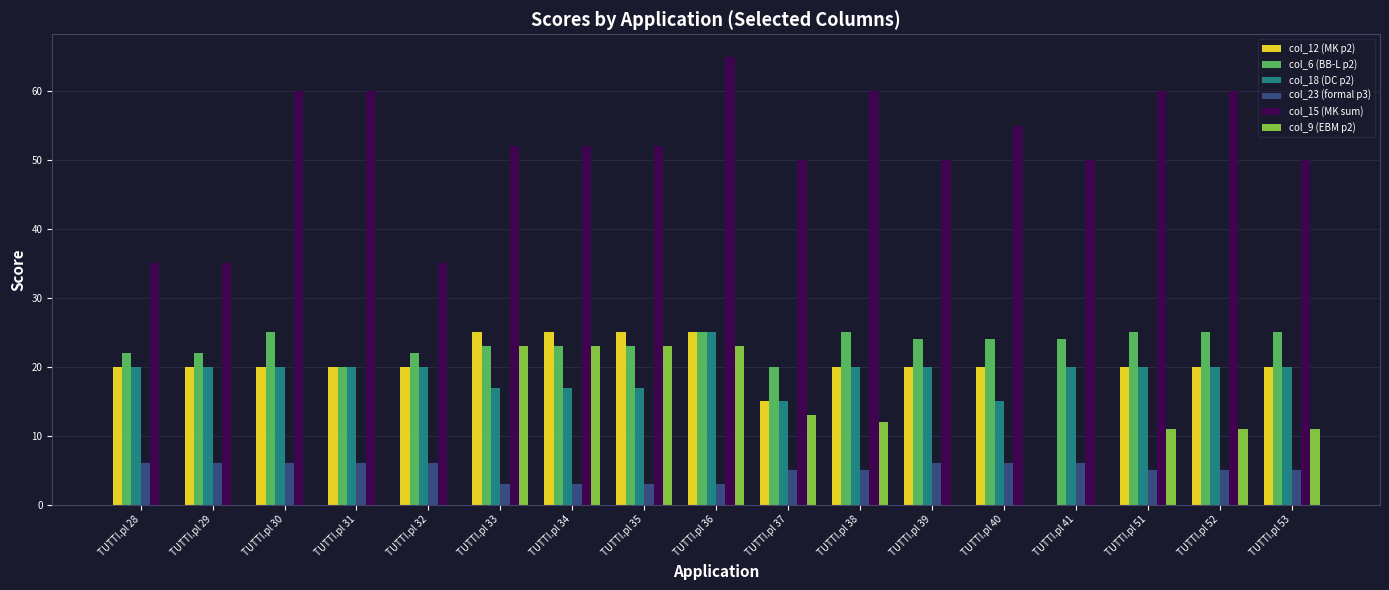

What is the average value of the col_12 (MK p2) series?

20